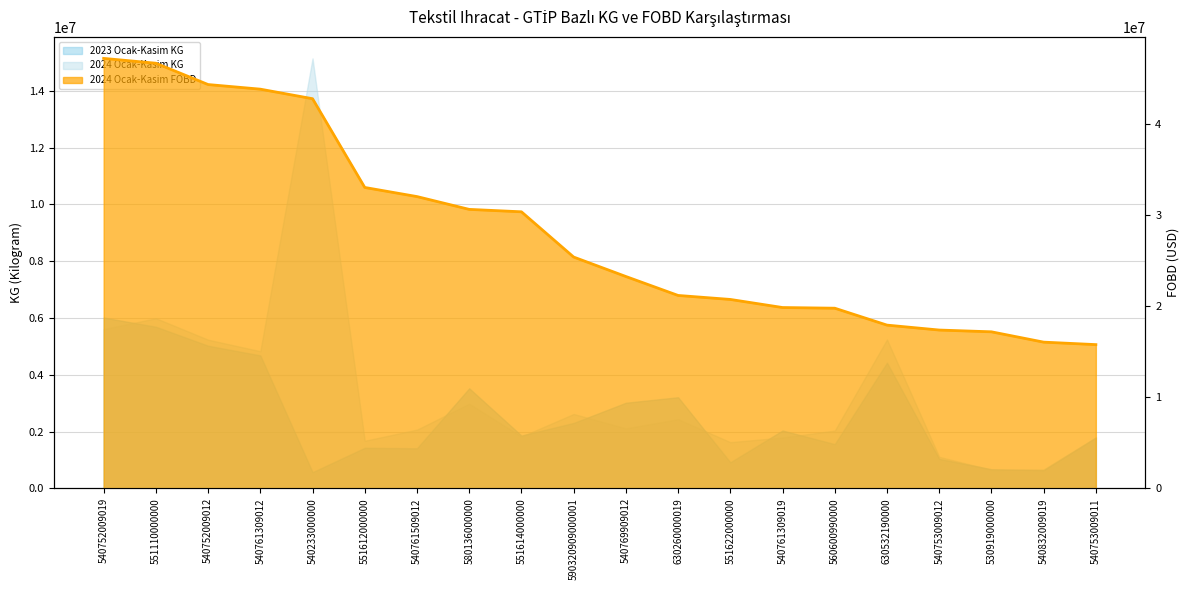

Reading left to right, list all the values displayed in this chart.

540752009019=47223142.7	551110000000=46692410.1	540752009012=44350947.9	540761309012=43844499.5	540233000000=42794770.1	551612000000=33048603.8	540761509012=32047901.7	580136000000=30642068.0	551614000000=30375723.0	590320909000001=25407176.8	540769909012=23270954.0	630260000019=21189912.5	551622000000=20751583.8	540761309019=19863073.4	560600990000=19789436.5	630532190000=17932448.2	540753009012=17391138.6	530919000000=17196543.5	540832009019=16062870.2	540753009011=15790724.5